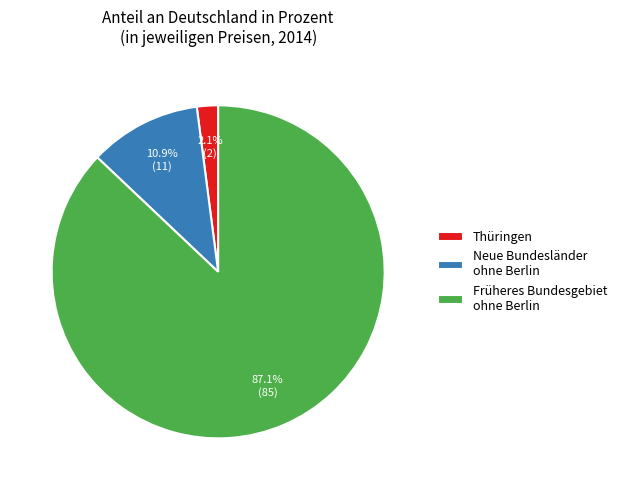

Is there a majority slice in this chart?

Yes